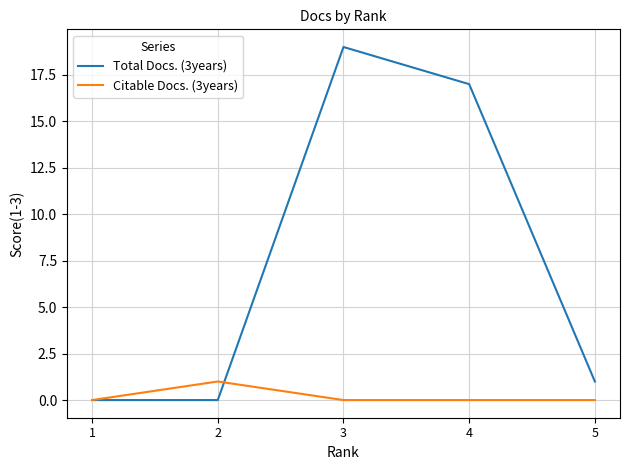

How many values in the Total Docs. (3years) series are below 1?

2